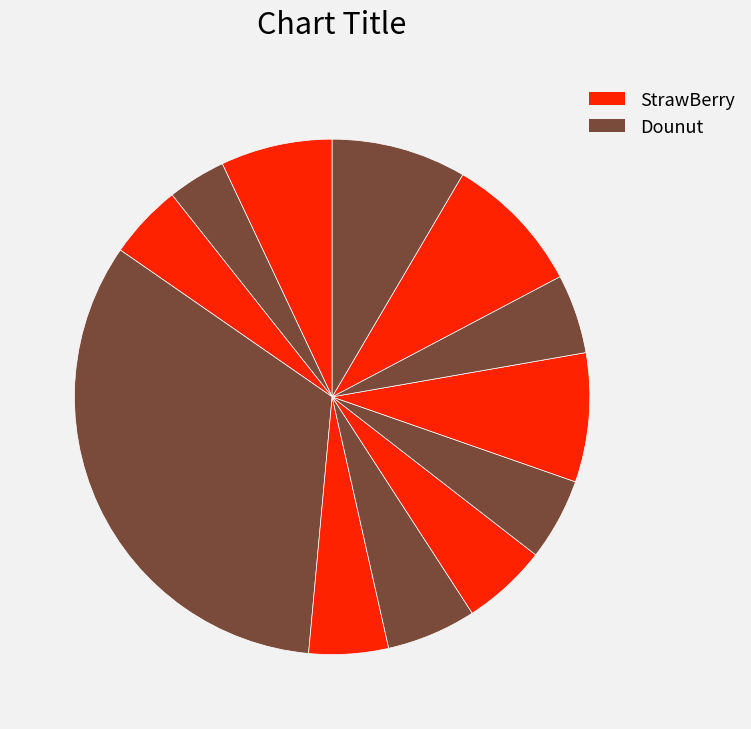

Count the number of slices in the pie.

12